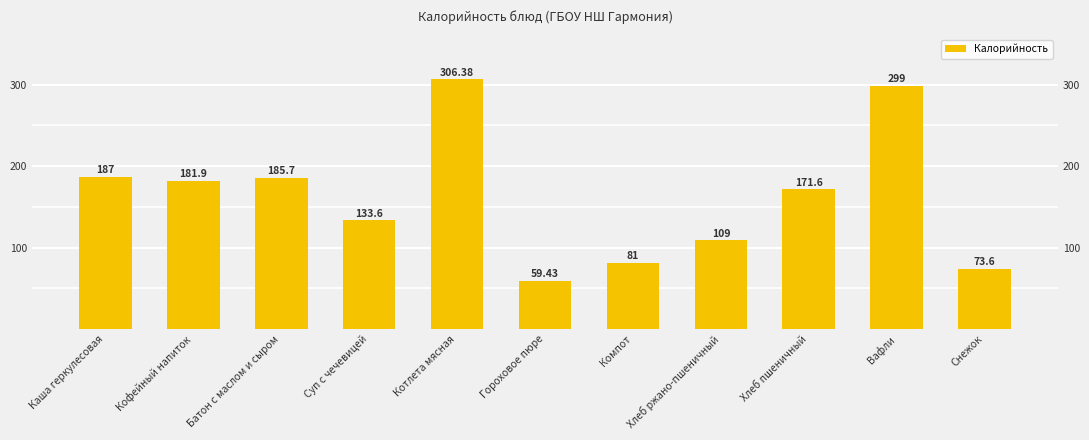

Approximately how many times larger is the value at Снежок compared to Батон с маслом и сыром?

0.4